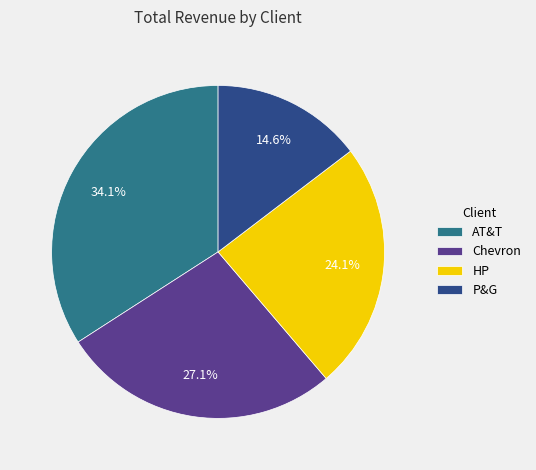

To the nearest percent, what is the combined percentage of Chevron and HP?

51%